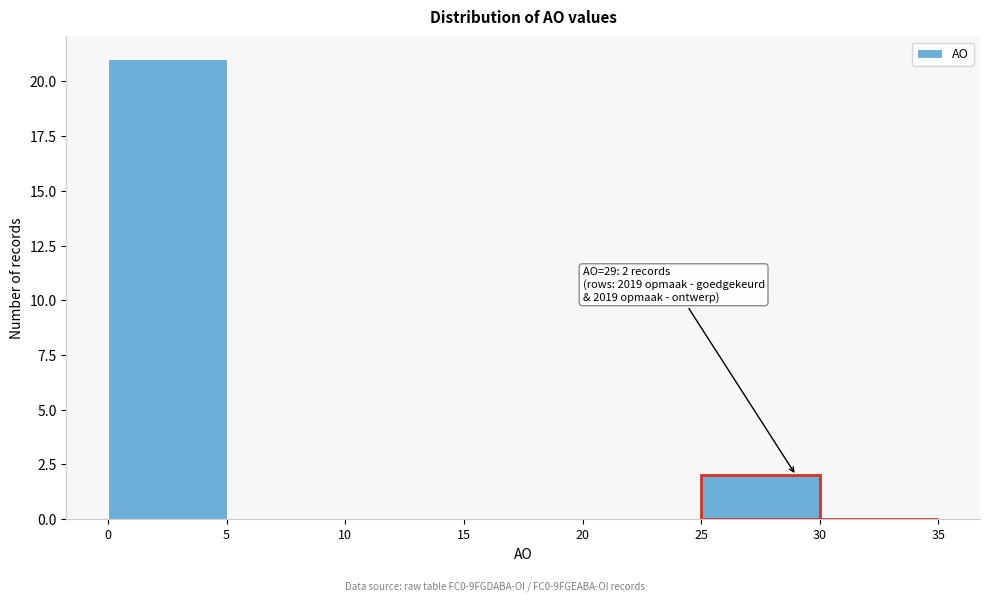

Over which range of the x-axis is the bar tallest?

0 to 5